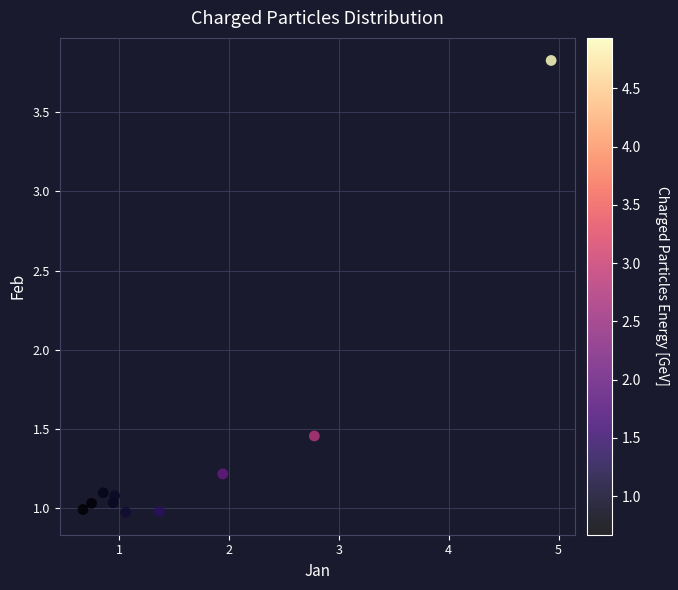

What is the range of Y values (max minus min)?

2.8